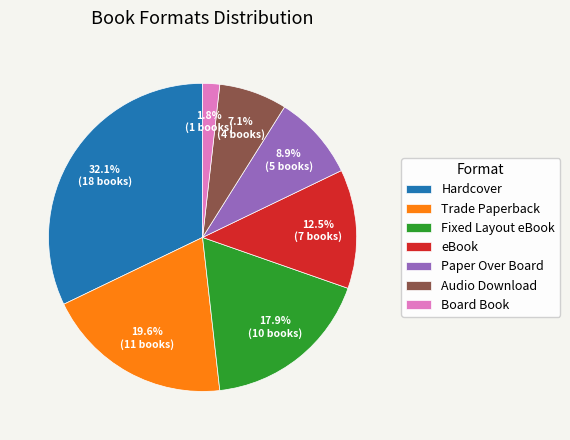

What is the smallest slice in the pie chart?

Board Book